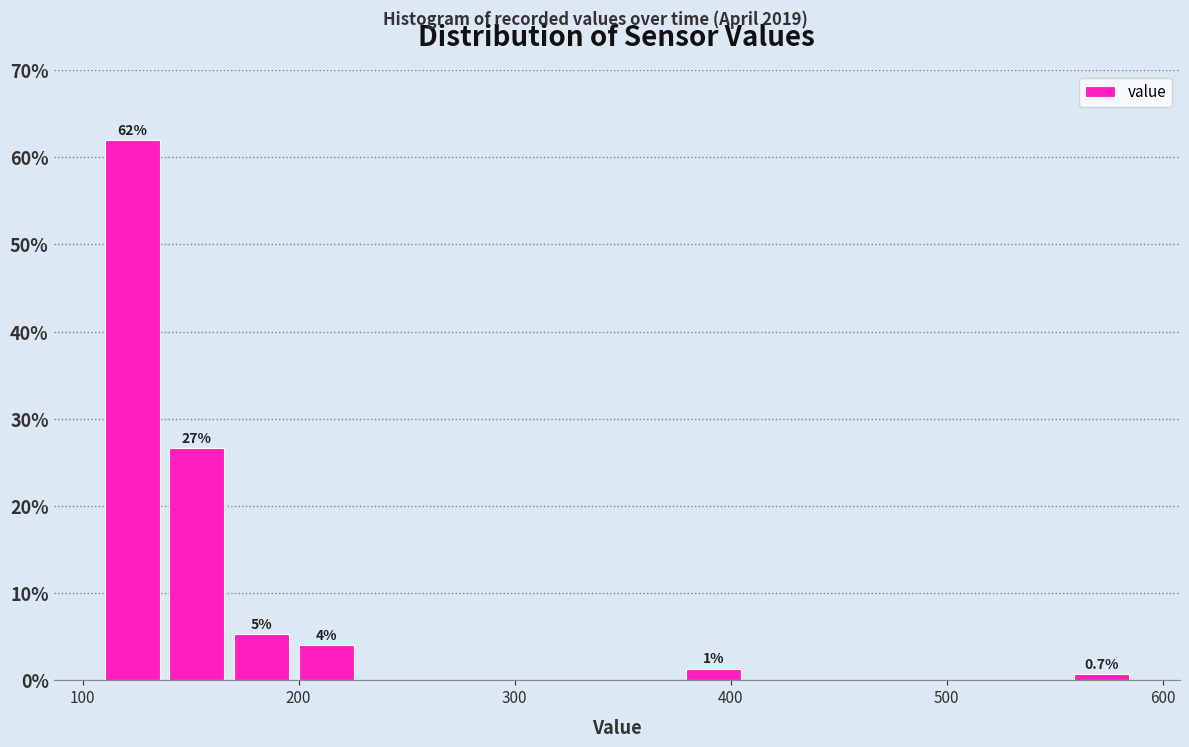

Read against the x-axis, roughly where is the centre of the tallest bar?

120